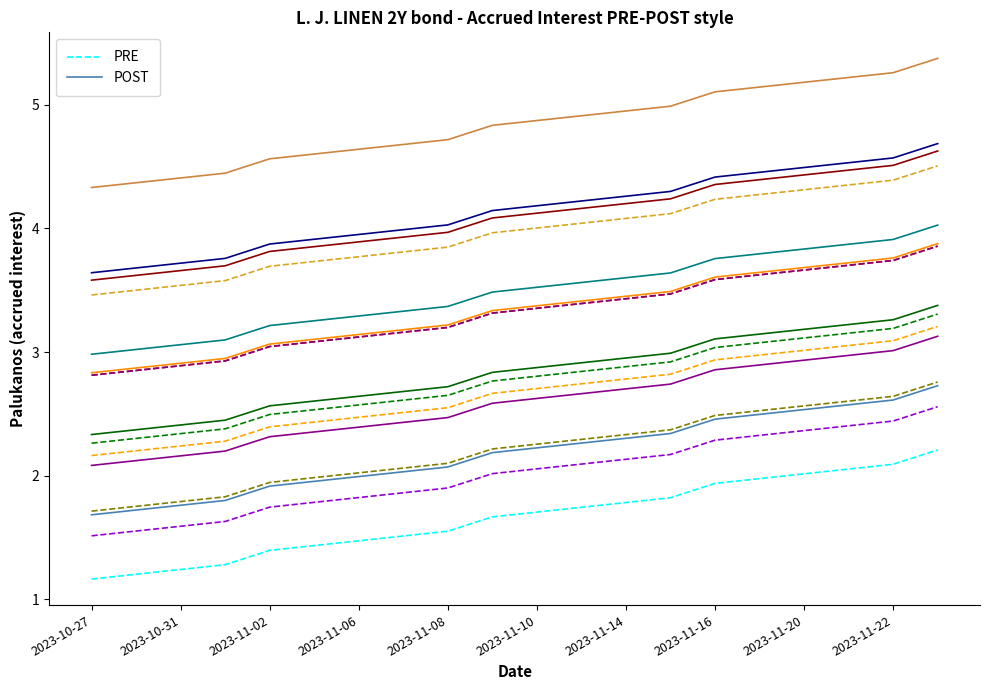

True or false: PRE and POST intersect in this chart.

False